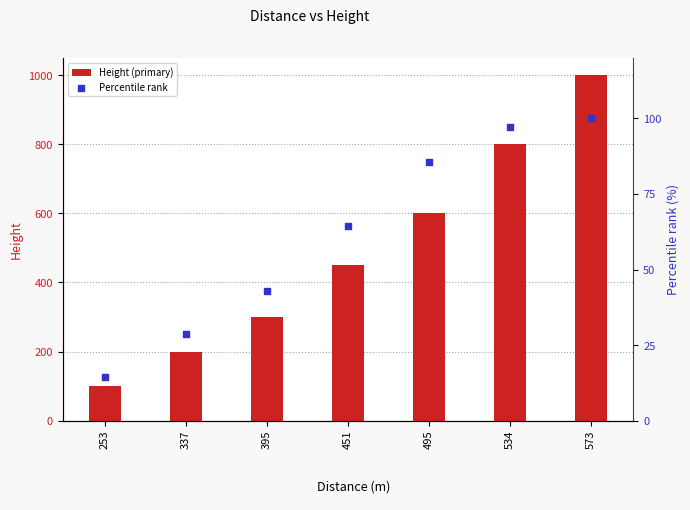

Which series contains the lowest Y value?

Percentile rank